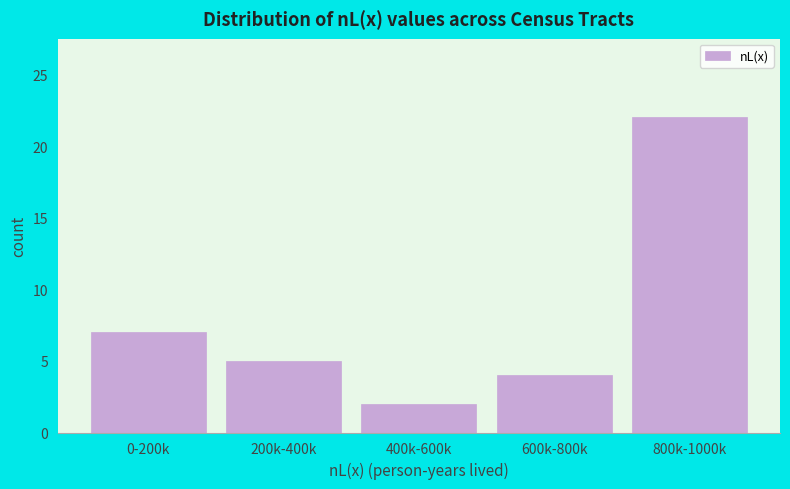

Reading right to left, what are all the values shown in this chart?

800k-1000k=22	600k-800k=4	400k-600k=2	200k-400k=5	0-200k=7